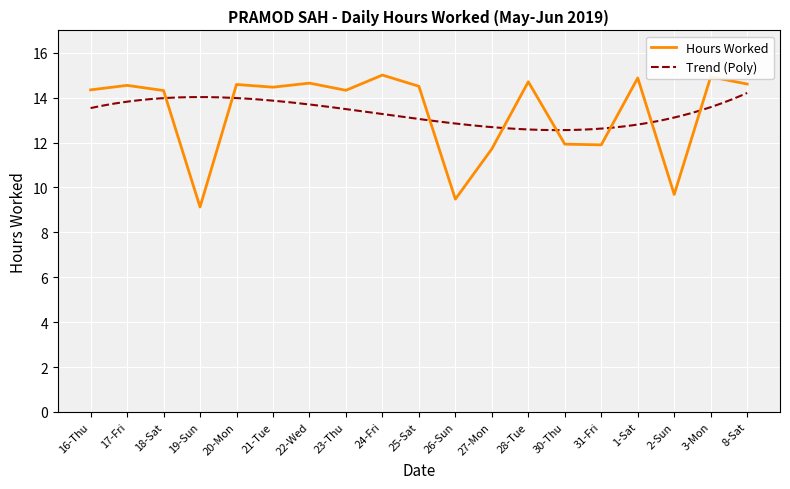

What is the maximum value for Hours Worked?

15.0